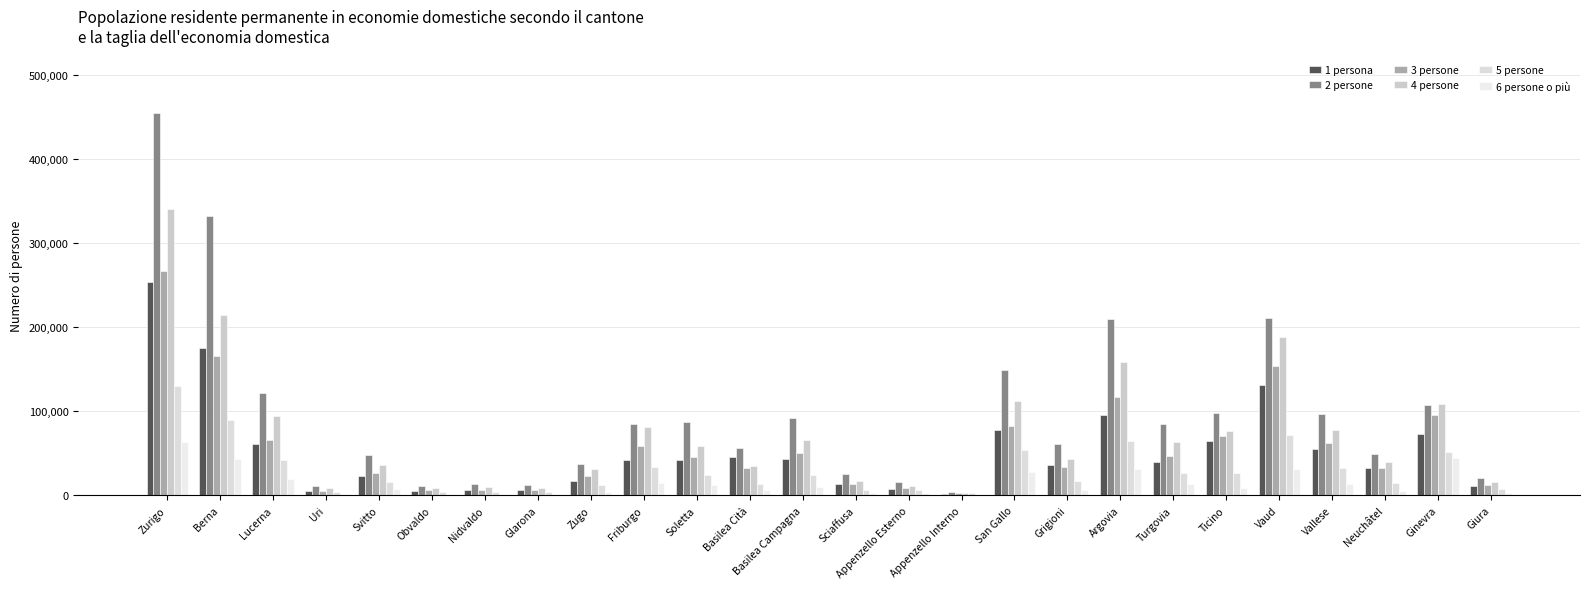

At which label is 1 persona closest to 128114?

Vaud